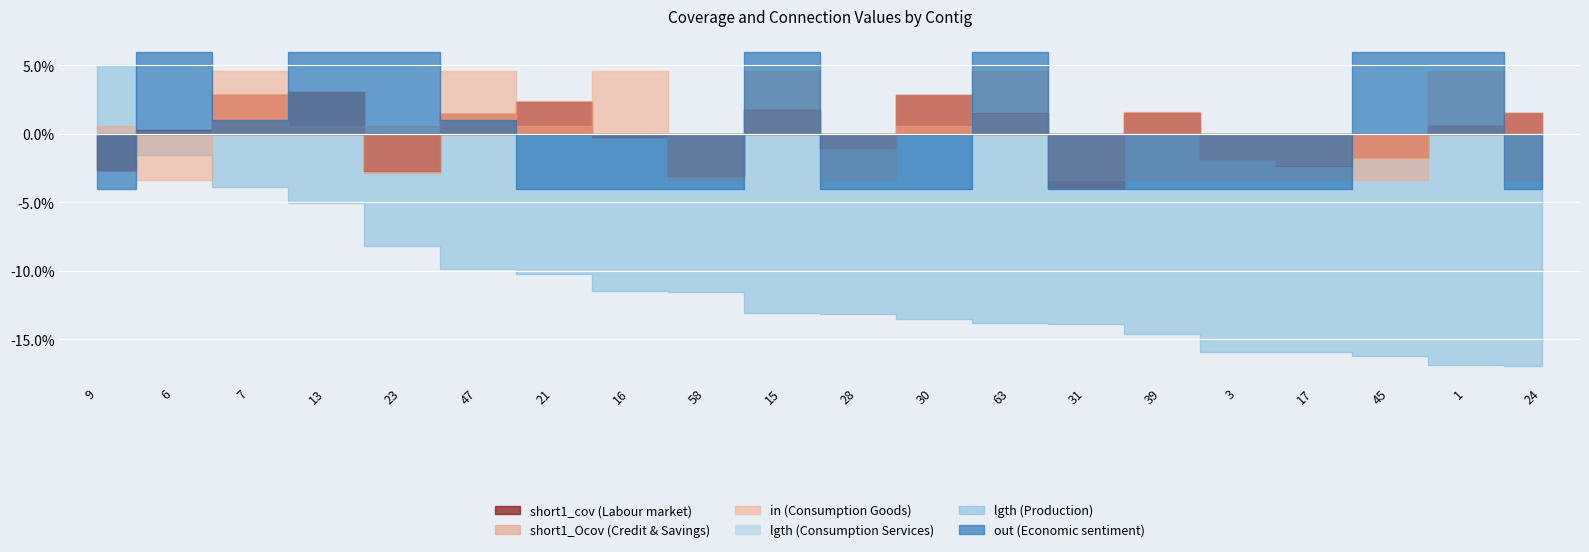

How many positive values does the lgth_norm series have?

1